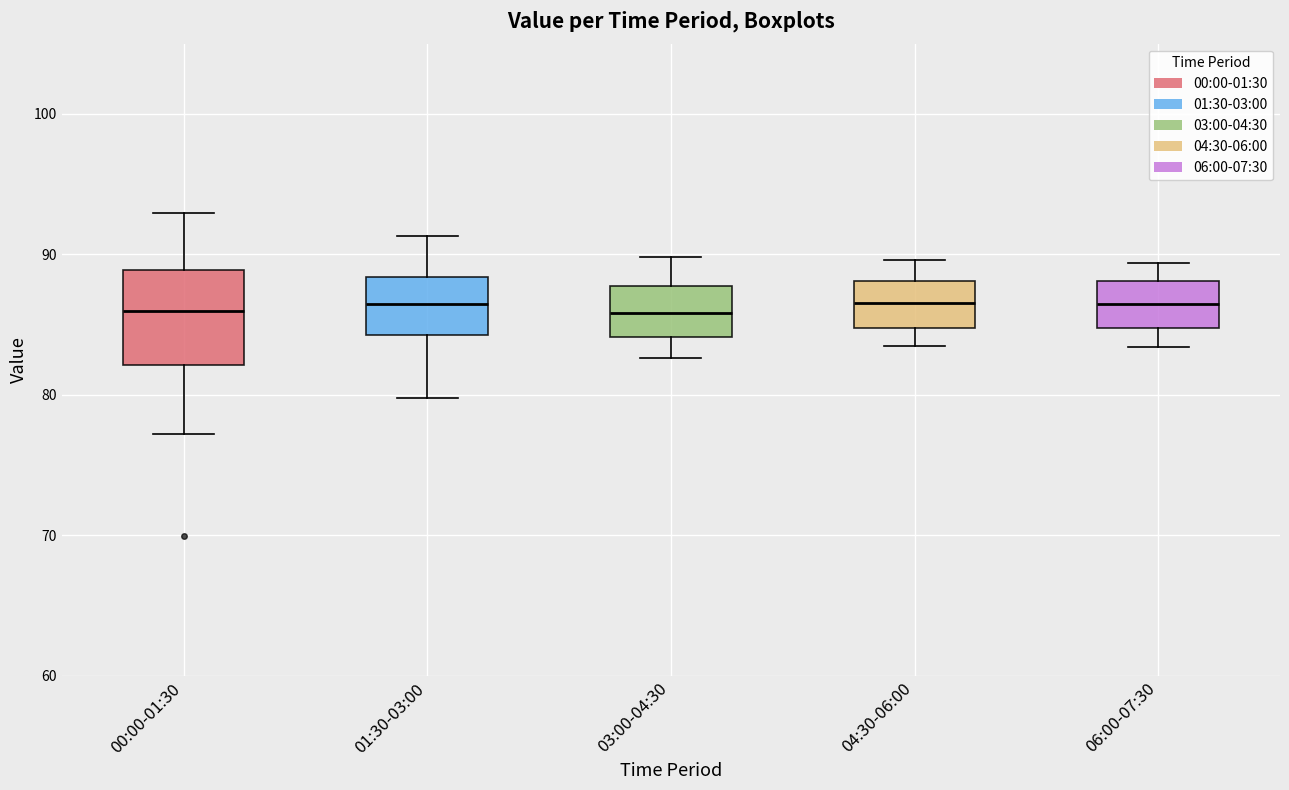

Reading left to right, transcribe this box plot: for each box, give where its median line is, the range the box spans, and where its two whiskers end, as read against the y-axis. The values are not printed on the chart, so give them approximately, as read against the axis.

00:00-01:30: median 86, box 82 to 89, whiskers 77 to 93
01:30-03:00: median 86, box 84 to 88, whiskers 80 to 91
03:00-04:30: median 86, box 84 to 88, whiskers 83 to 90
04:30-06:00: median 87, box 85 to 88, whiskers 84 to 90
06:00-07:30: median 86, box 85 to 88, whiskers 83 to 89